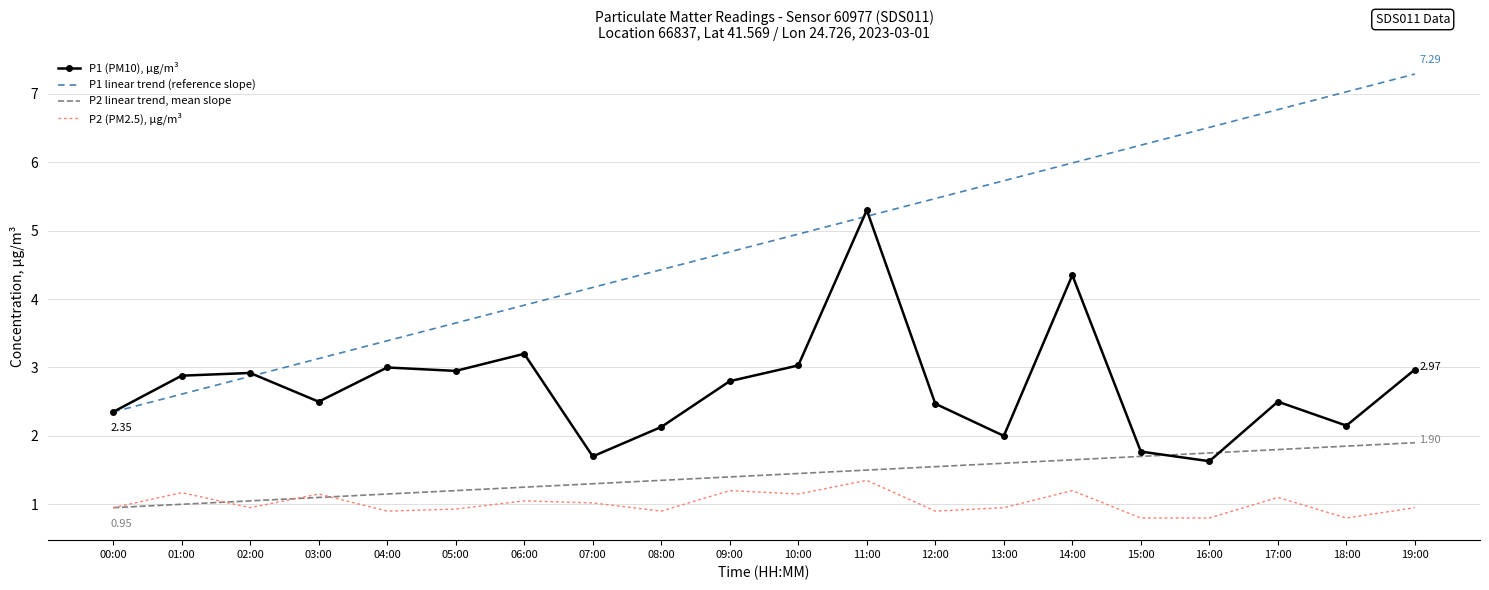

Is the value of P1 linear trend (reference slope) at 06:00 greater than the value of P2 (PM2.5), µg/m³ at 04:00?

Yes